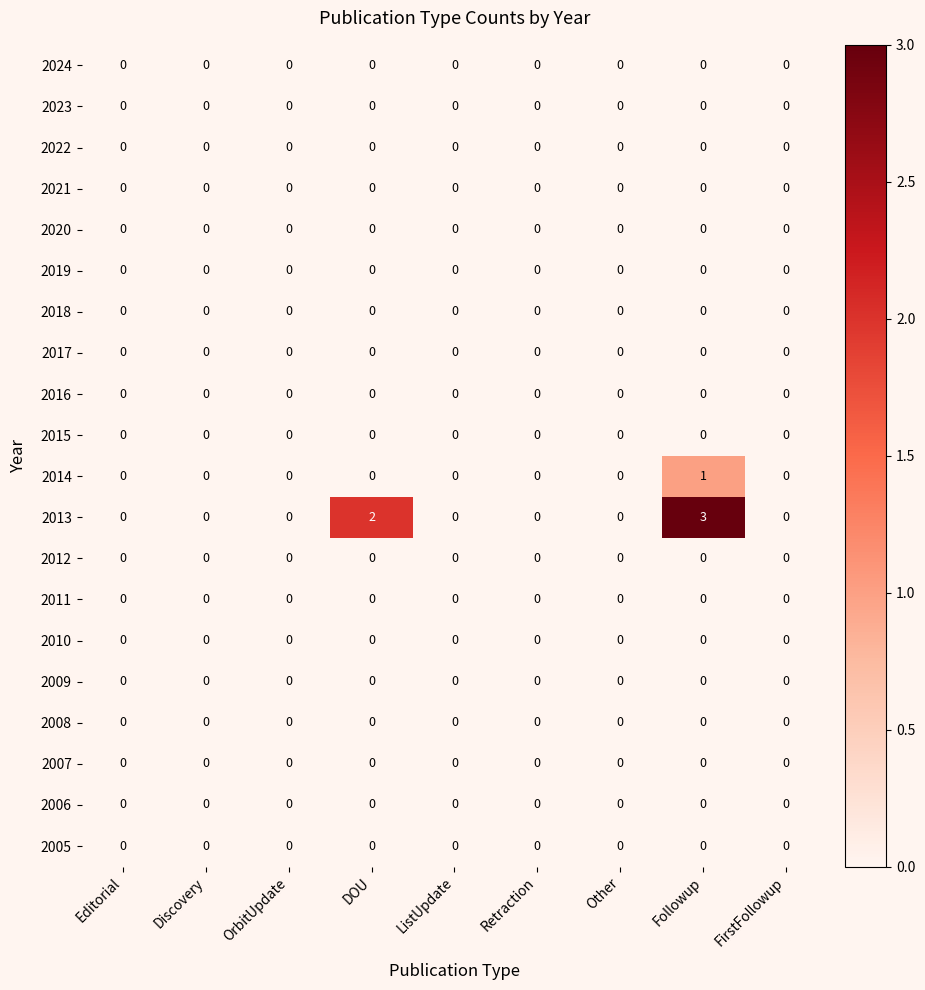

Which series has the largest total across all categories?

2013